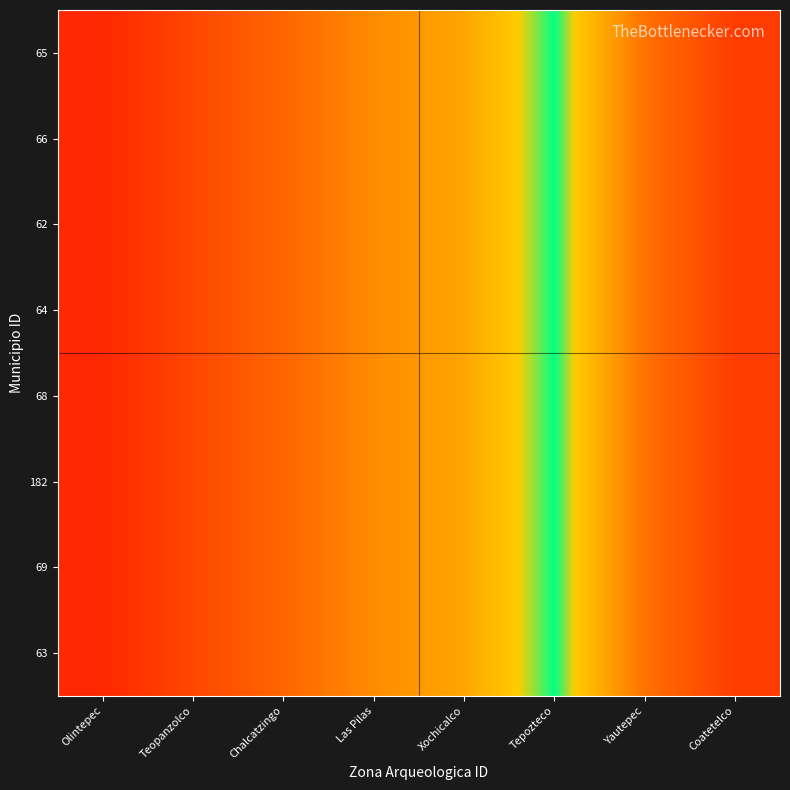

Which series has the largest total across all categories?

65